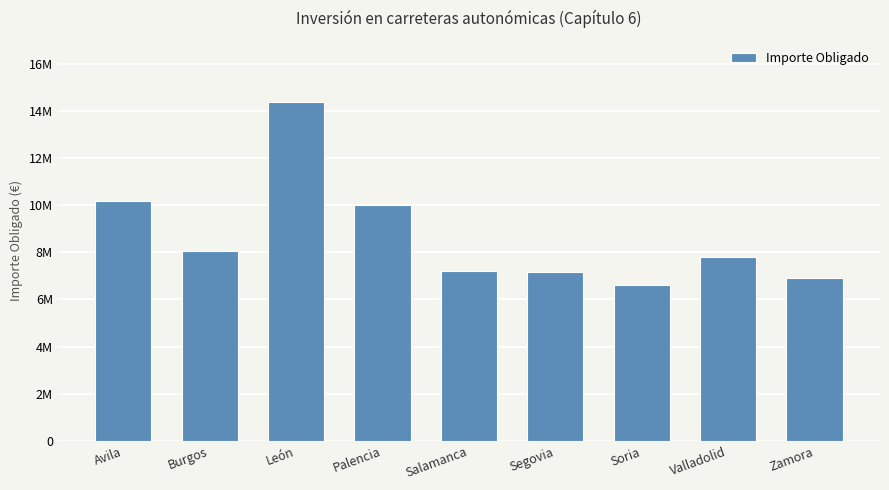

Where does the data first go above 7810251?

Avila